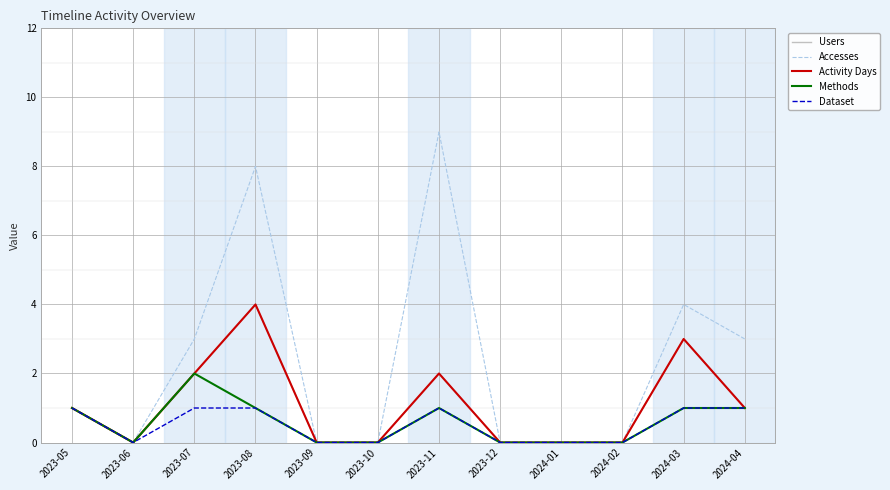

Does the chart have visible grid lines?

Yes